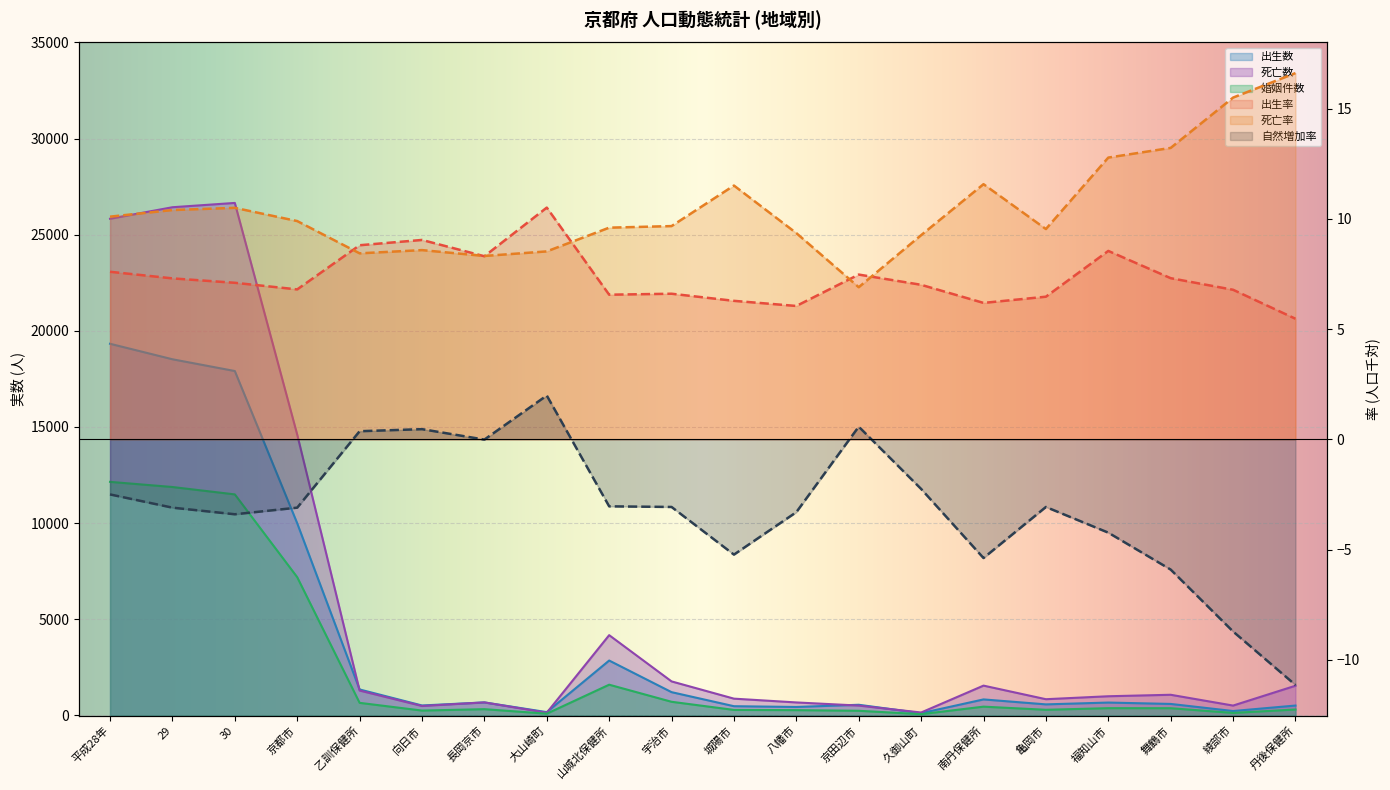

The value of 死亡率 at 29 is 10.4. True or false?

True